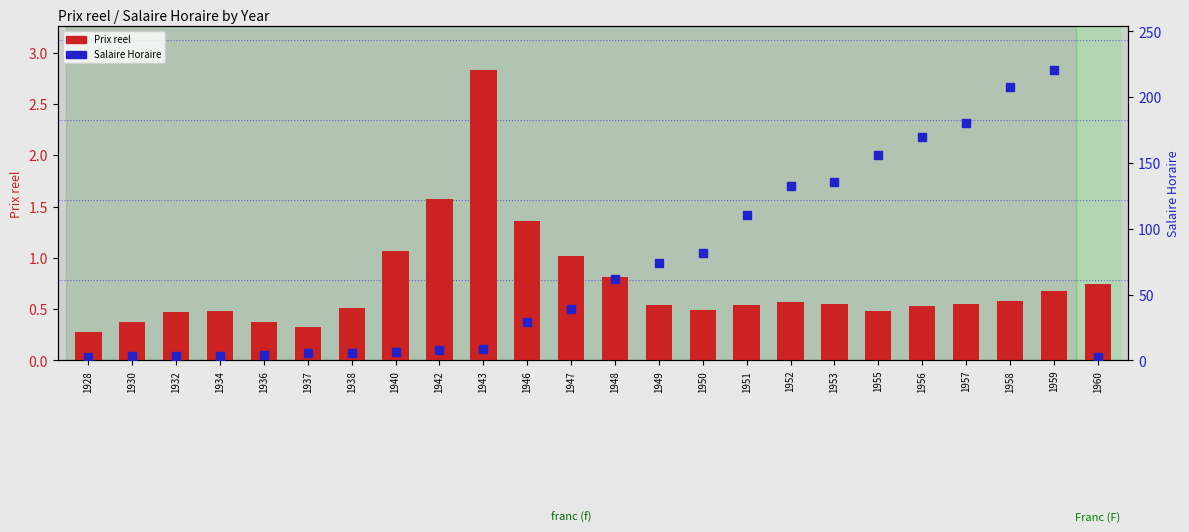

Which series has the largest total across all categories?

Salaire Horaire